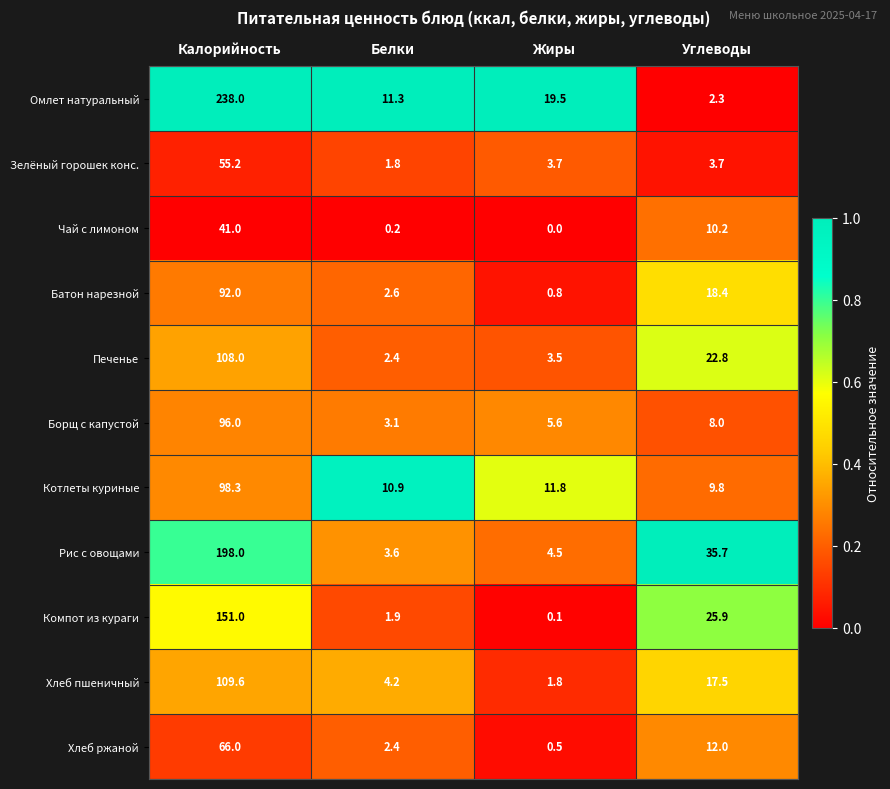

Which series has the largest total across all categories?

Омлет натуральный